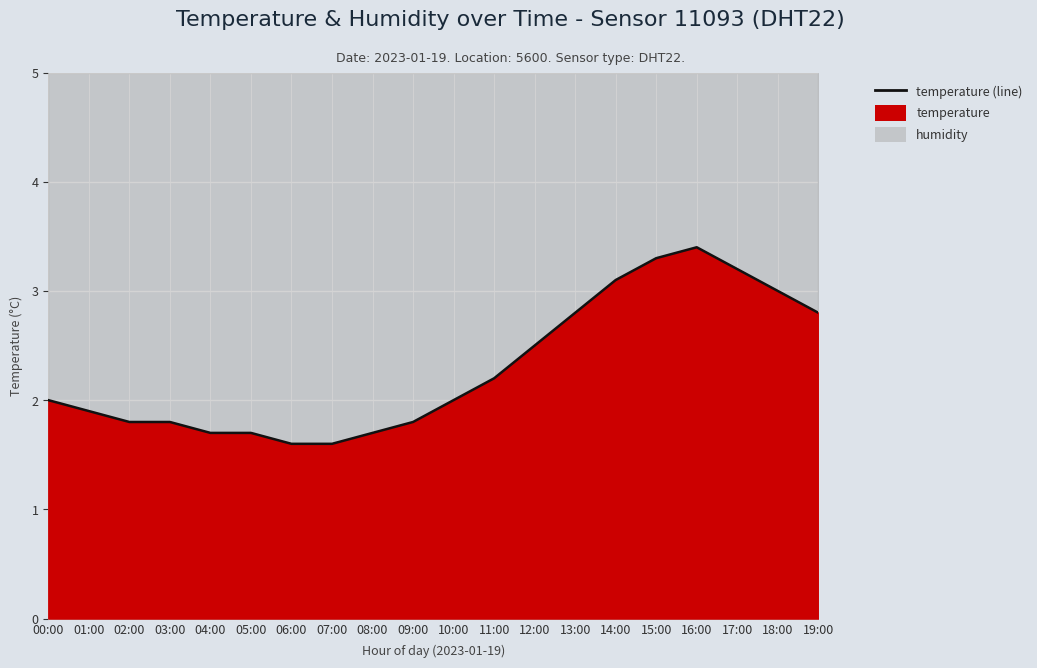

What is the average value?

2.3